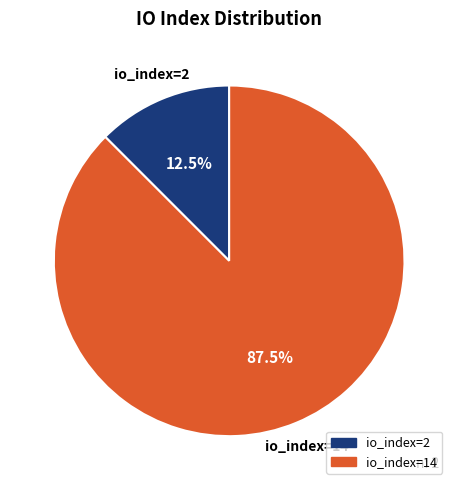

Which category has the smallest portion of the pie?

io_index=2